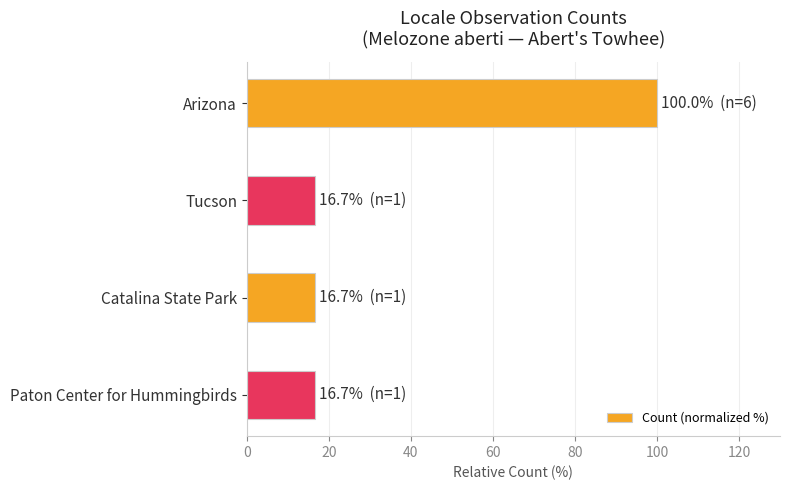

Which has a higher value, Arizona or Tucson?

Arizona